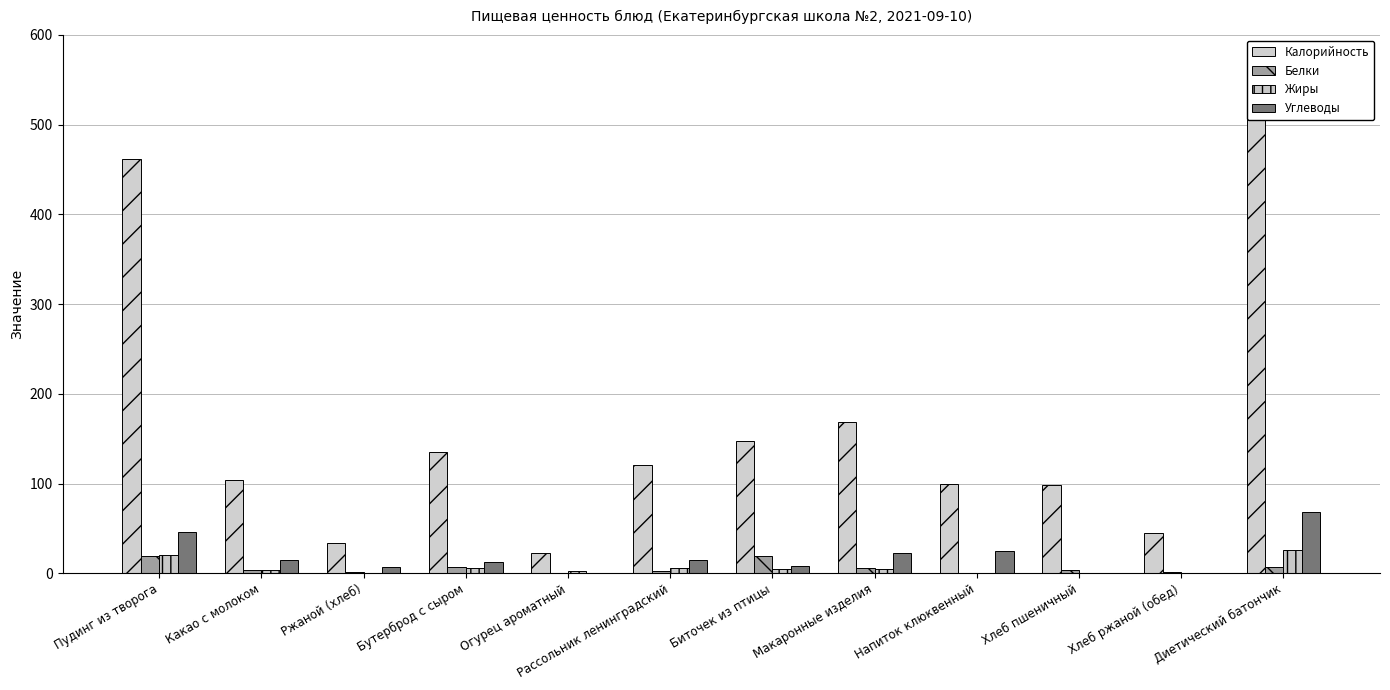

At Хлеб пшеничный, list the series in order from smallest to largest.

Жиры, Углеводы, Белки, Калорийность